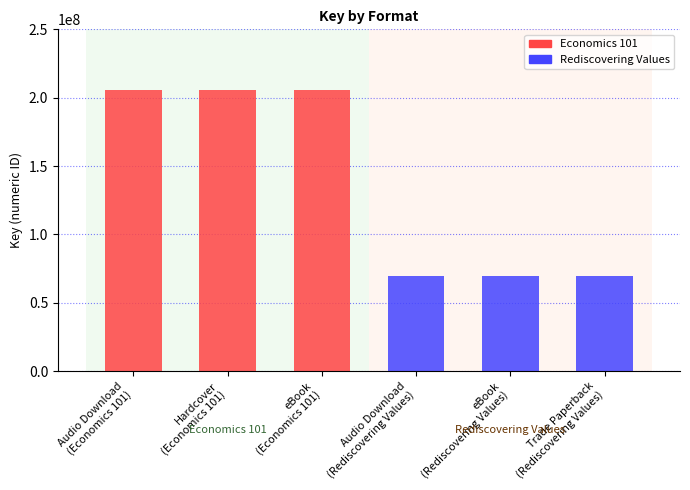

What is the value of the 5th bar from the left?

69355114